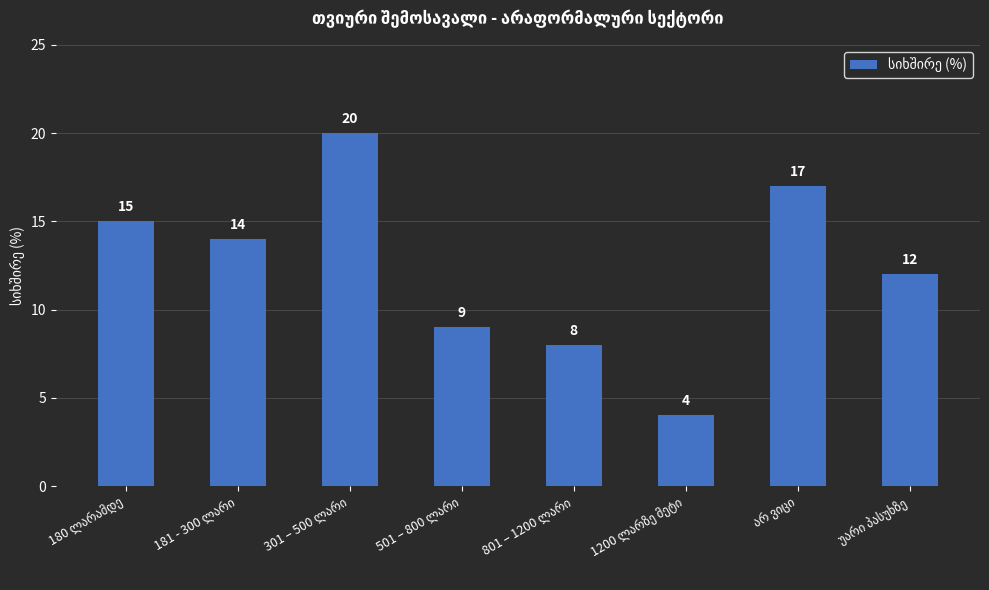

What is the smallest value displayed?

4